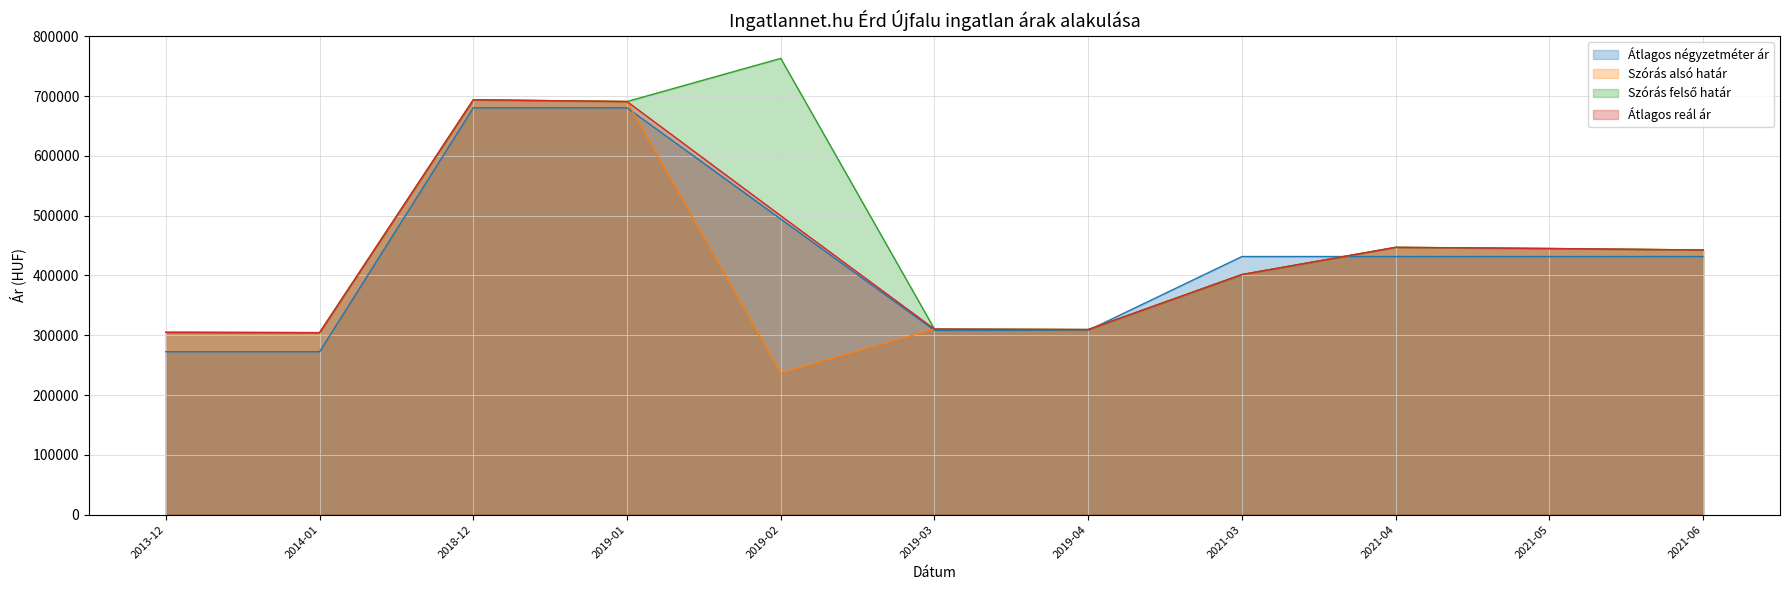

Which series has the largest total across all categories?

Szórás felső határ